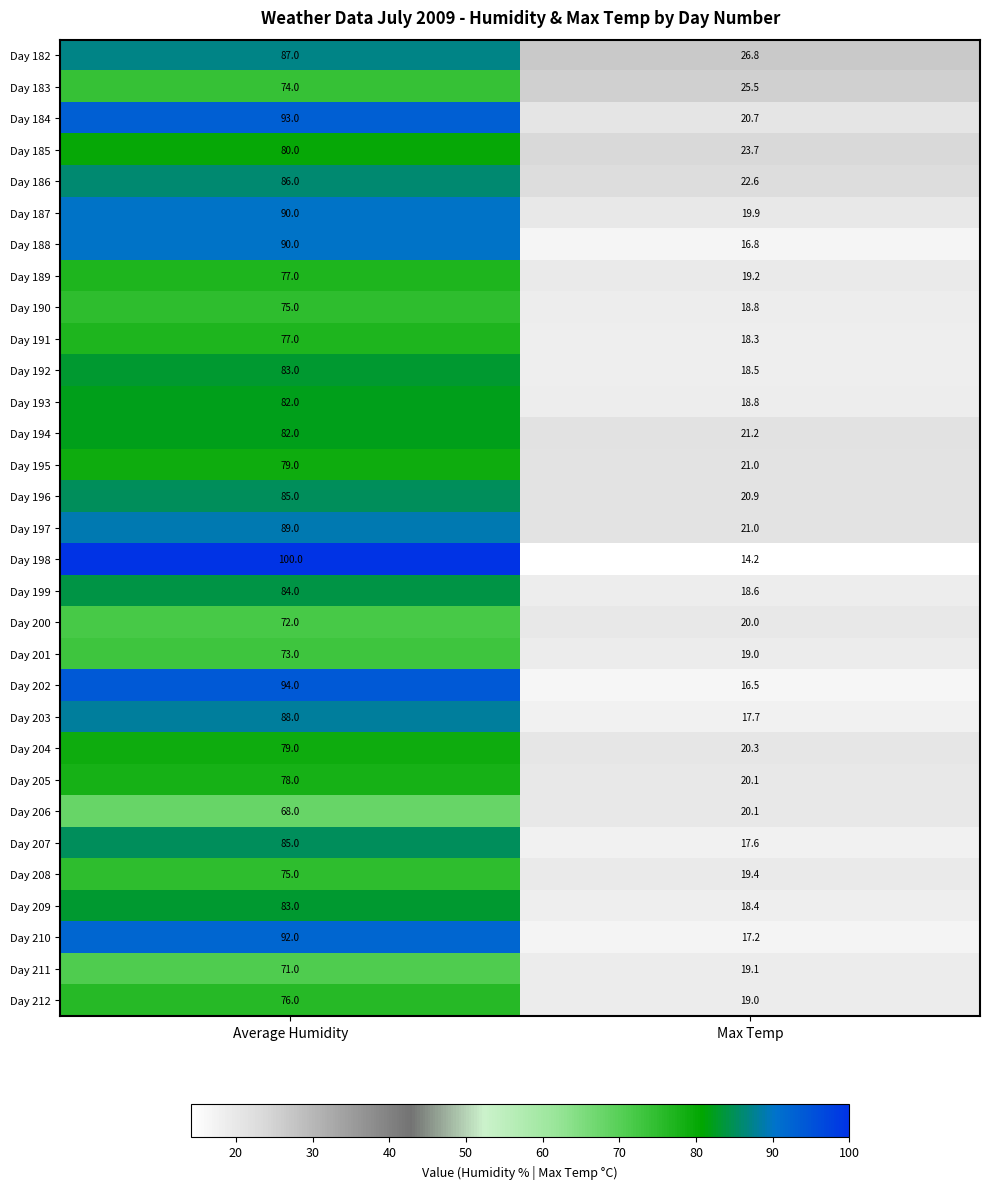

What is the difference between the maximum and minimum values in the Day 190 series?

56.2